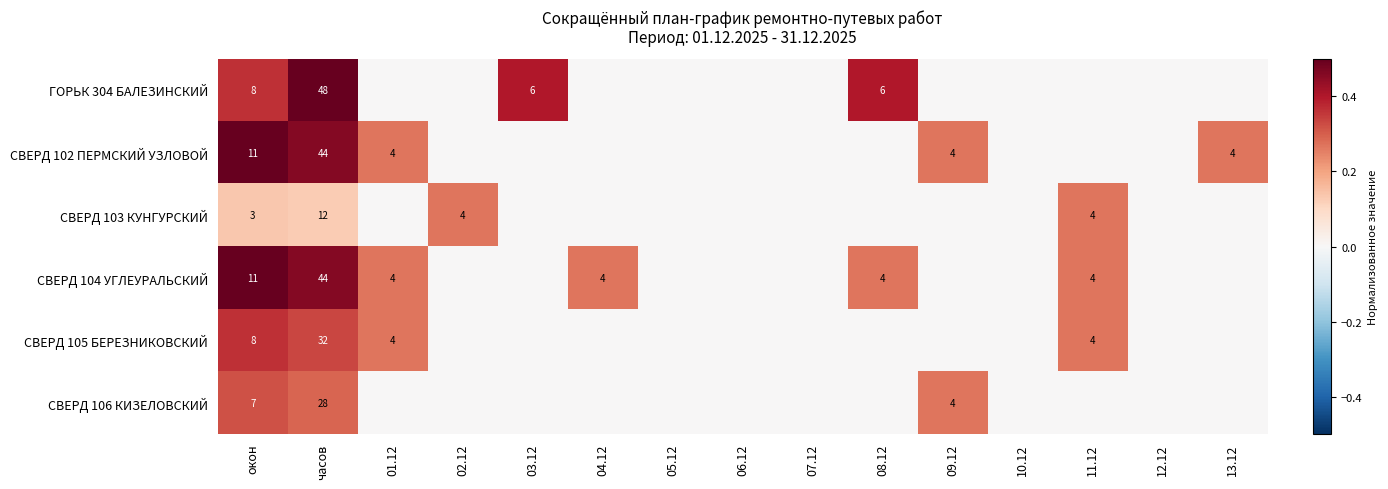

What is the difference between the СВЕРД 102 ПЕРМСКИЙ УЗЛОВОЙ values at 01.12 and окон?

7